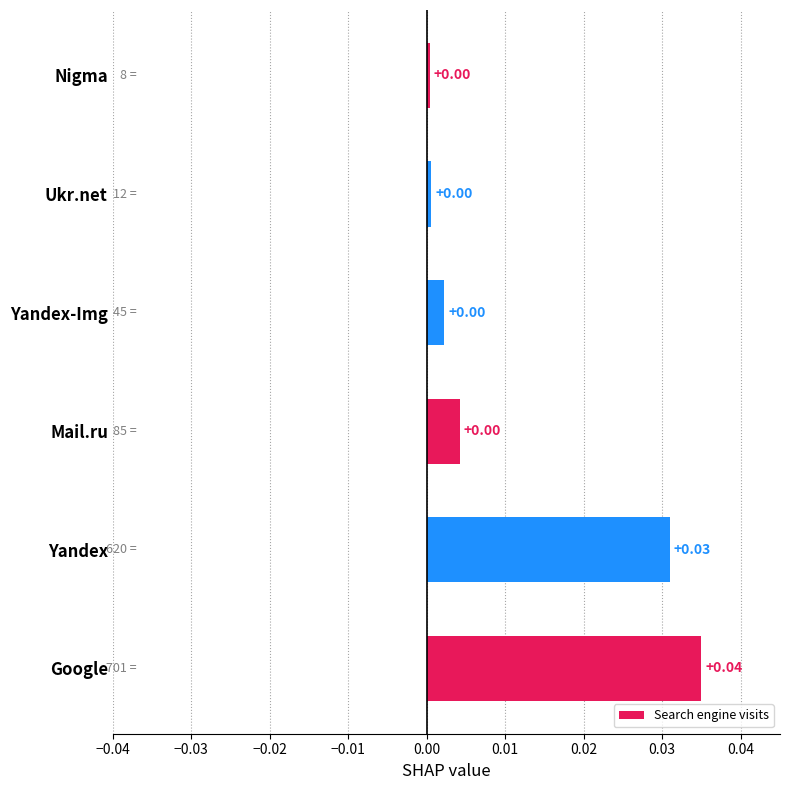

Which has a higher value, Yandex or Mail.ru?

Yandex